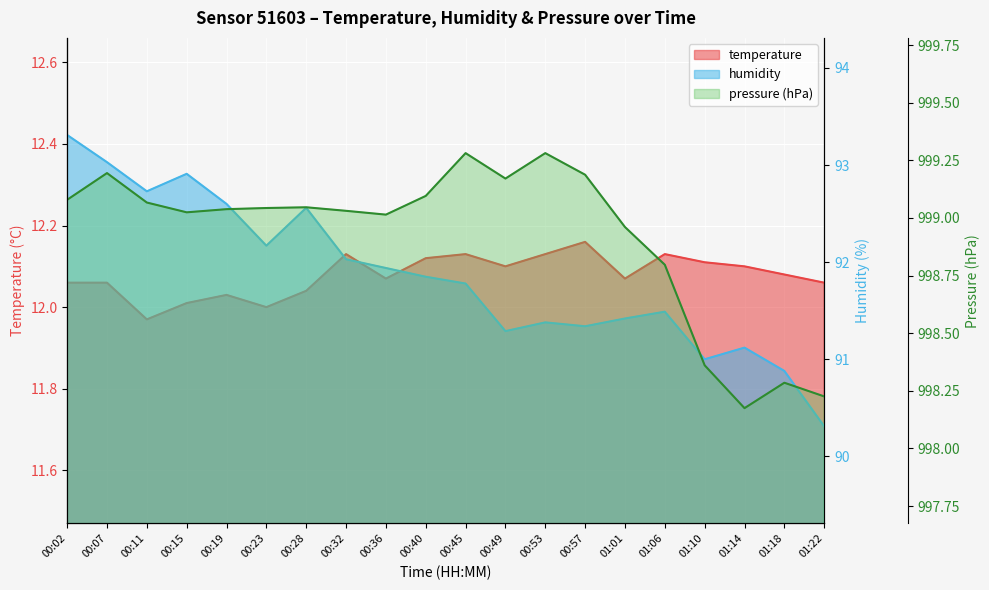

Which series has the largest range (max minus min)?

humidity